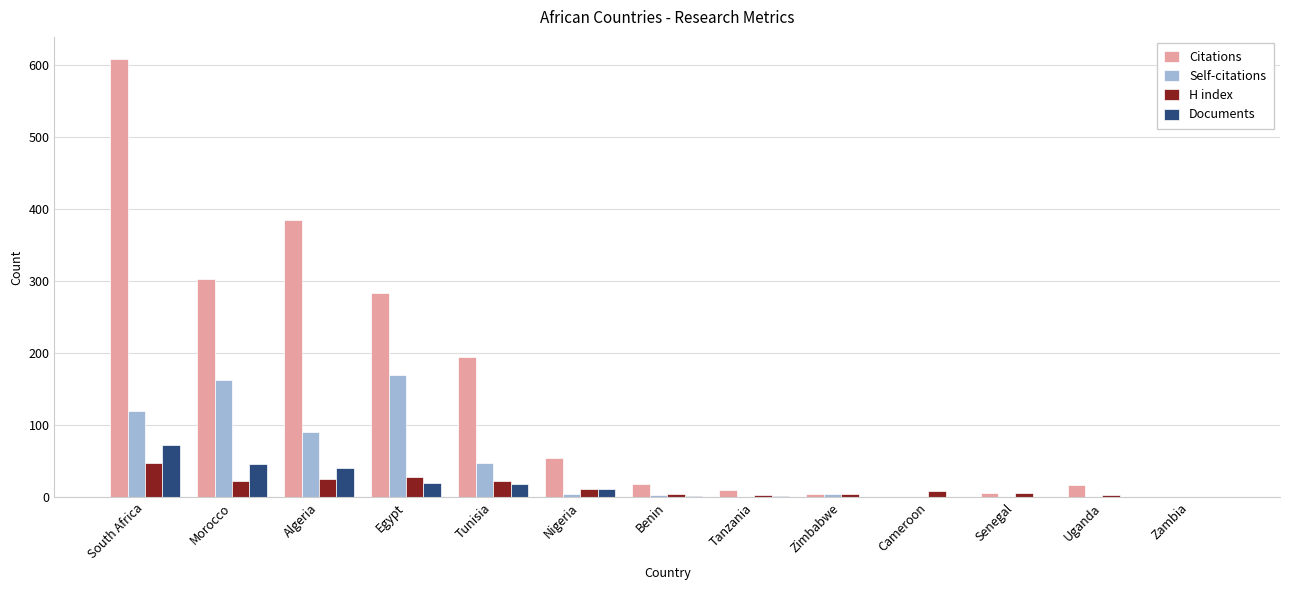

What is the spread (max minus min) of values at Morocco?

280